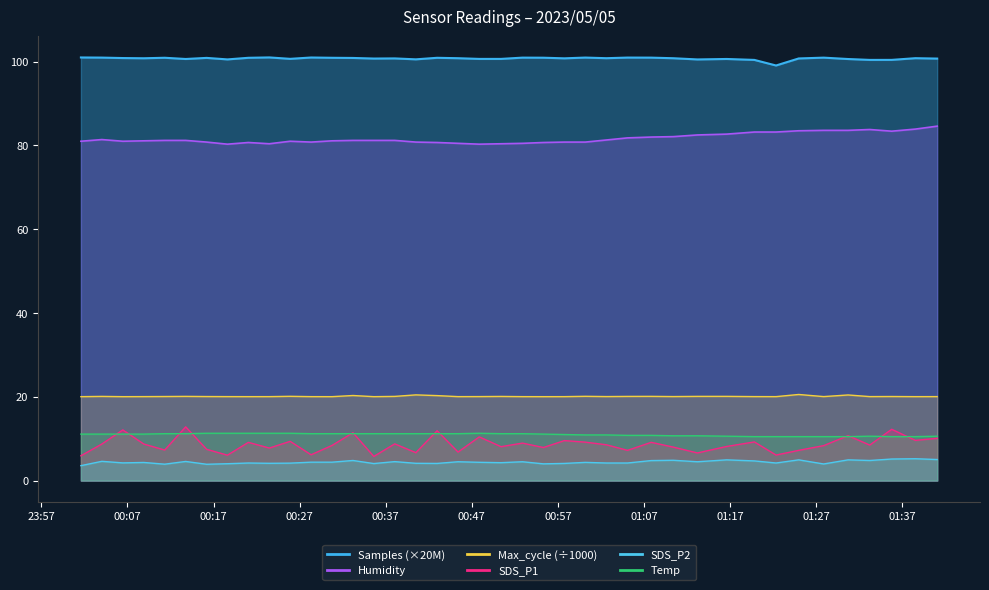

Which label corresponds to the smallest value in the chart?

2023/05/05 00:01:36